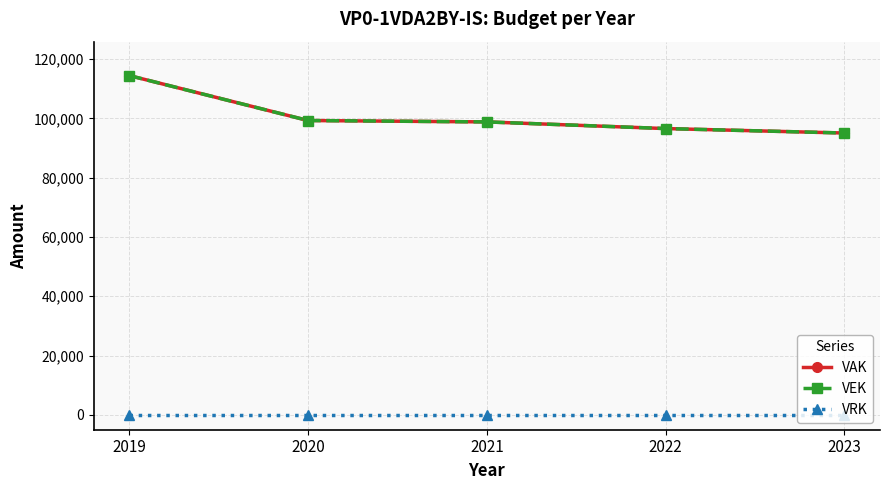

Which series has the largest total across all categories?

VAK